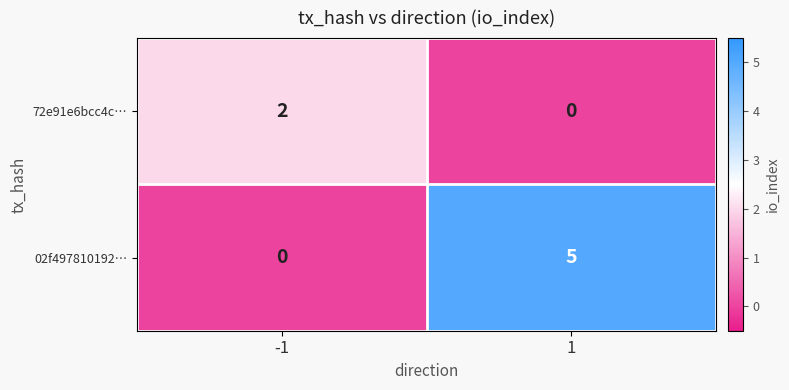

What is the difference between the 02f497810192… values at 1 and -1?

5